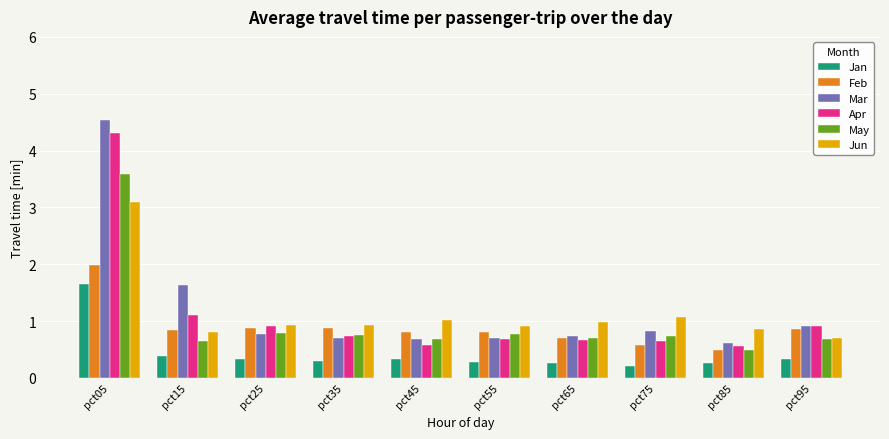

Is it true that Jun equals 1.0 at pct45?

True